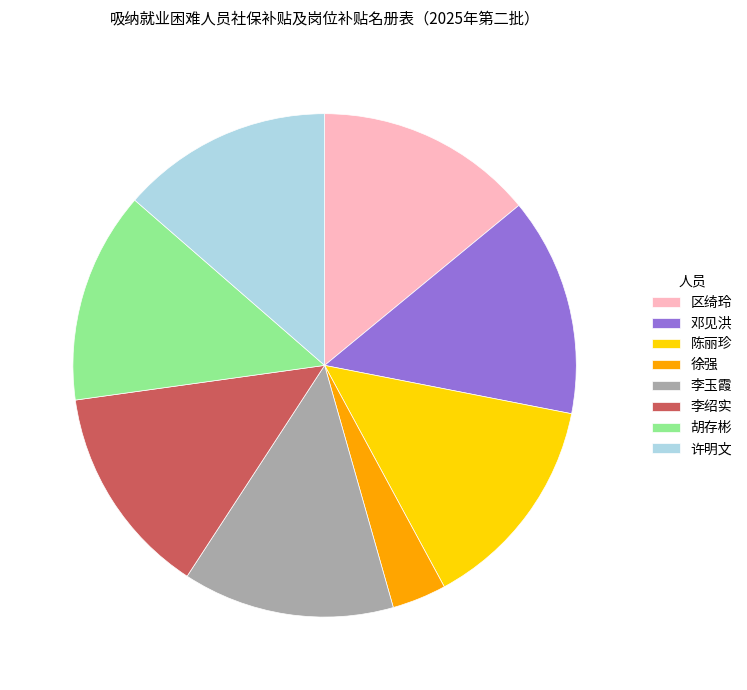

Is it true that 胡存彬 is 28% of the pie?

False